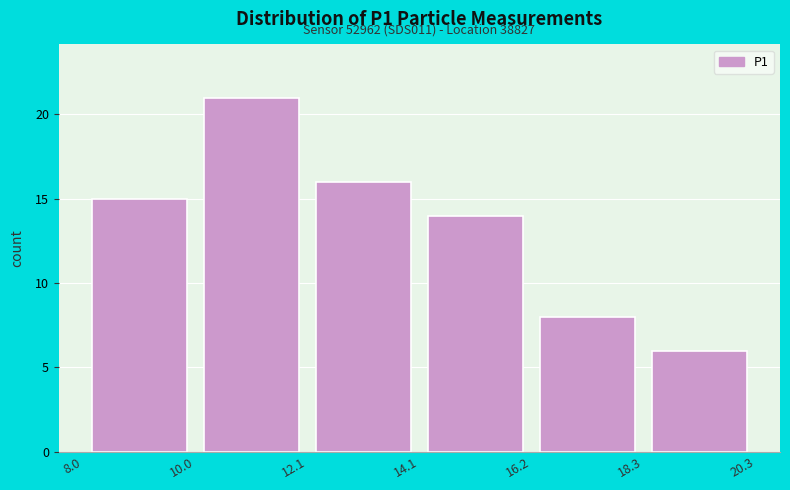

Over which range of the x-axis is the bar tallest?

10.0 to 12.1